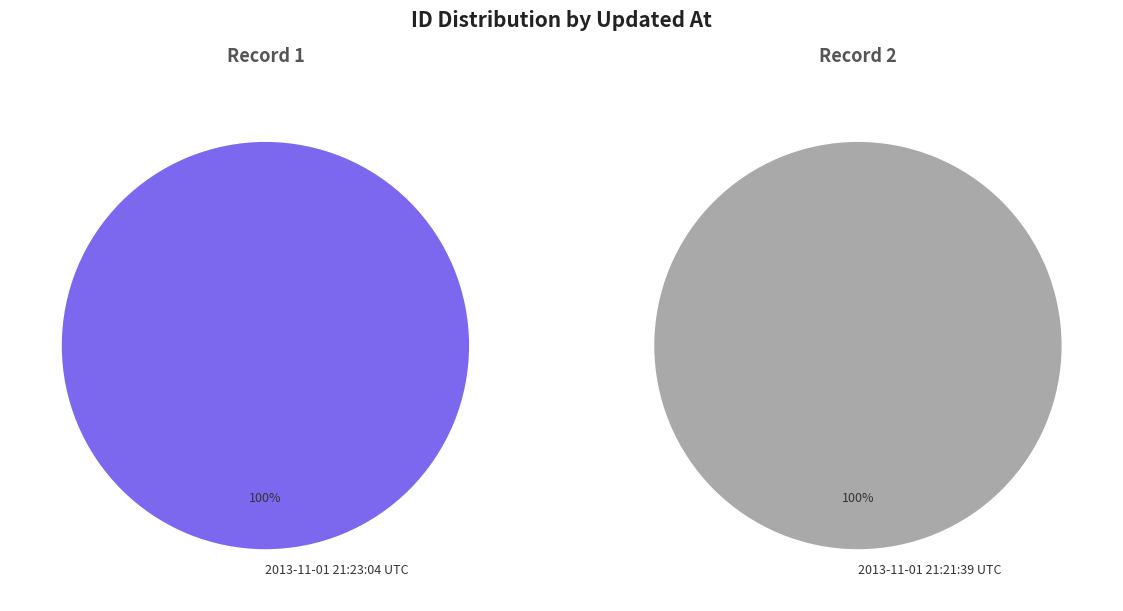

Which category has the biggest portion of the pie?

2013-11-01 21:21:39 UTC